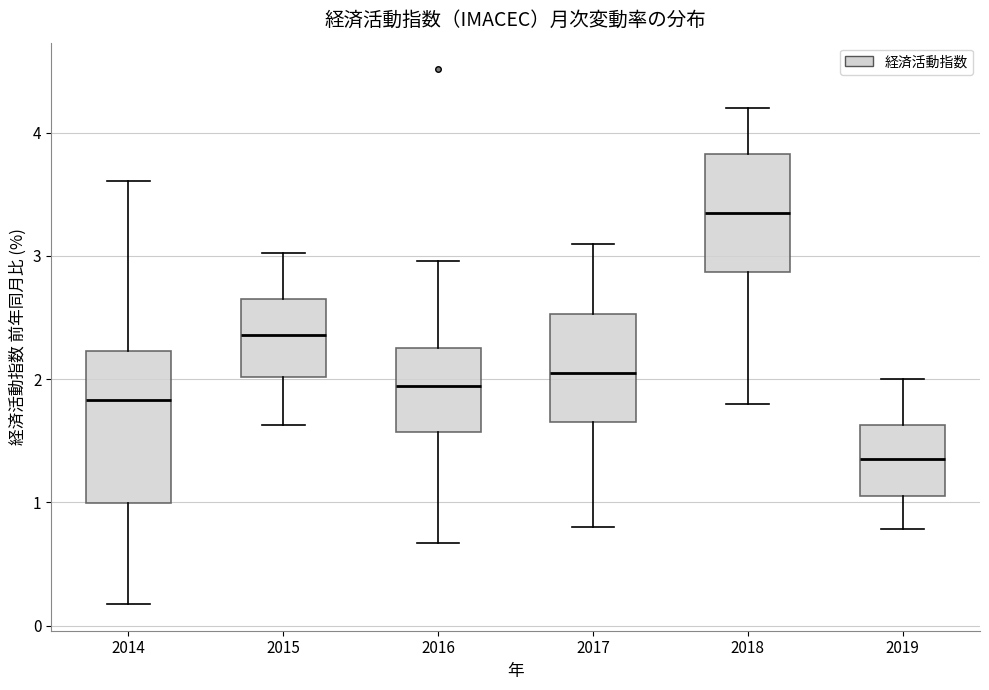

Reading left to right, transcribe this box plot: for each box, give where its median line is, the range the box spans, and where its two whiskers end, as read against the y-axis. The values are not printed on the chart, so give them approximately, as read against the axis.

2014: median 1.8, box 1.0 to 2.2, whiskers 0.2 to 3.6
2015: median 2.4, box 2.0 to 2.6, whiskers 1.6 to 3.0
2016: median 1.9, box 1.6 to 2.3, whiskers 0.7 to 3.0
2017: median 2.1, box 1.7 to 2.5, whiskers 0.8 to 3.1
2018: median 3.4, box 2.9 to 3.8, whiskers 1.8 to 4.2
2019: median 1.4, box 1.1 to 1.6, whiskers 0.8 to 2.0